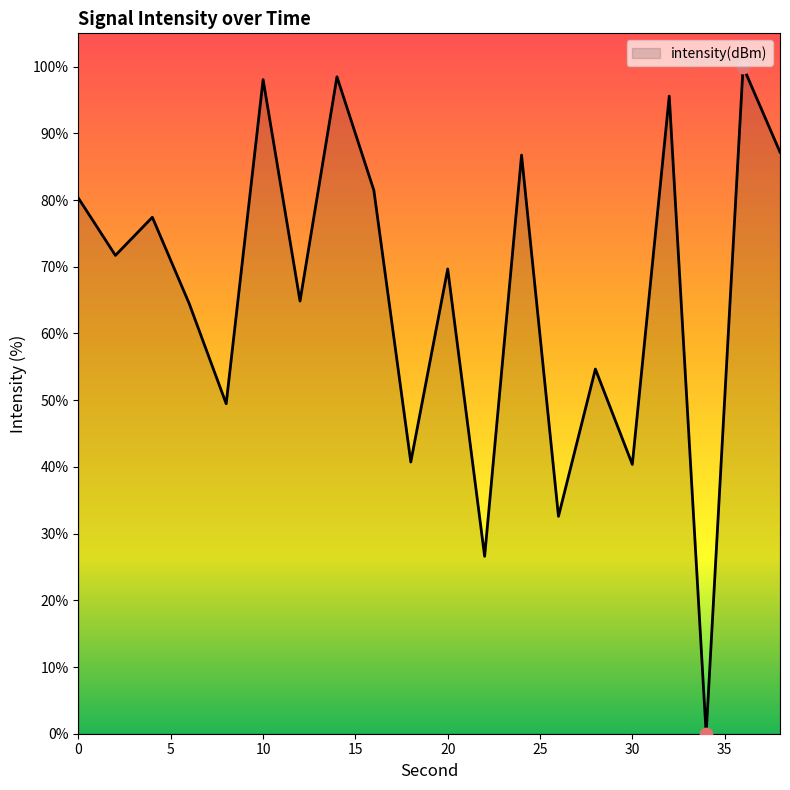

What is the greatest value displayed?

100.0